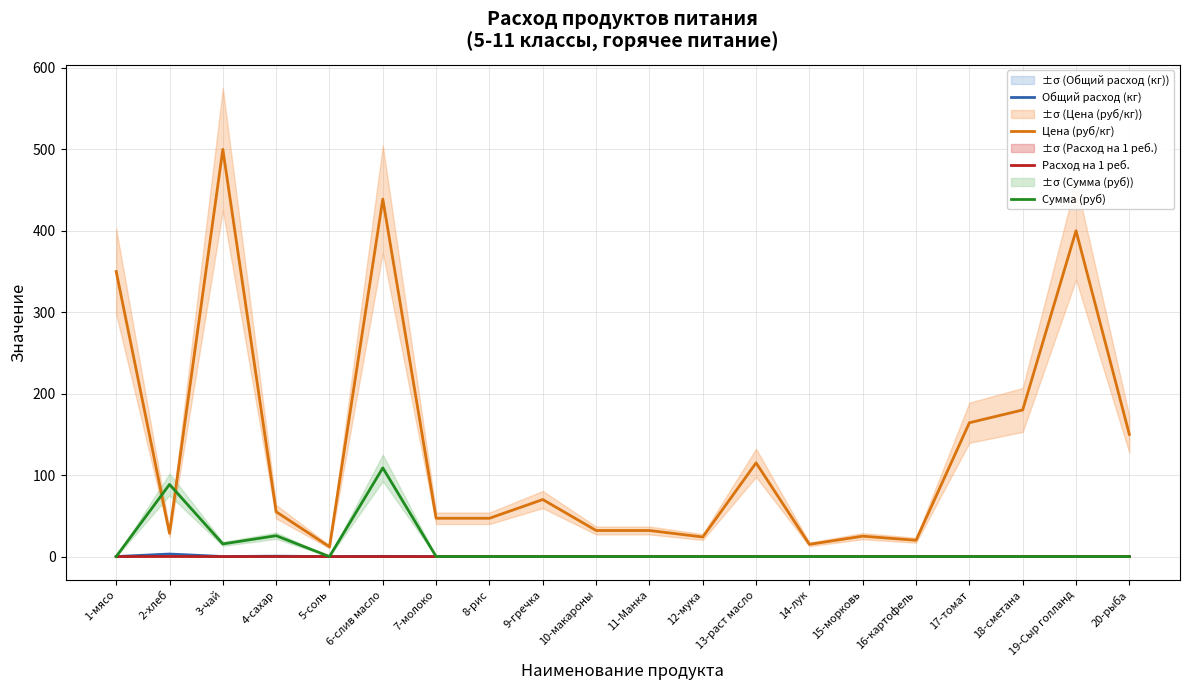

What is the maximum value shown in the chart?

500.0